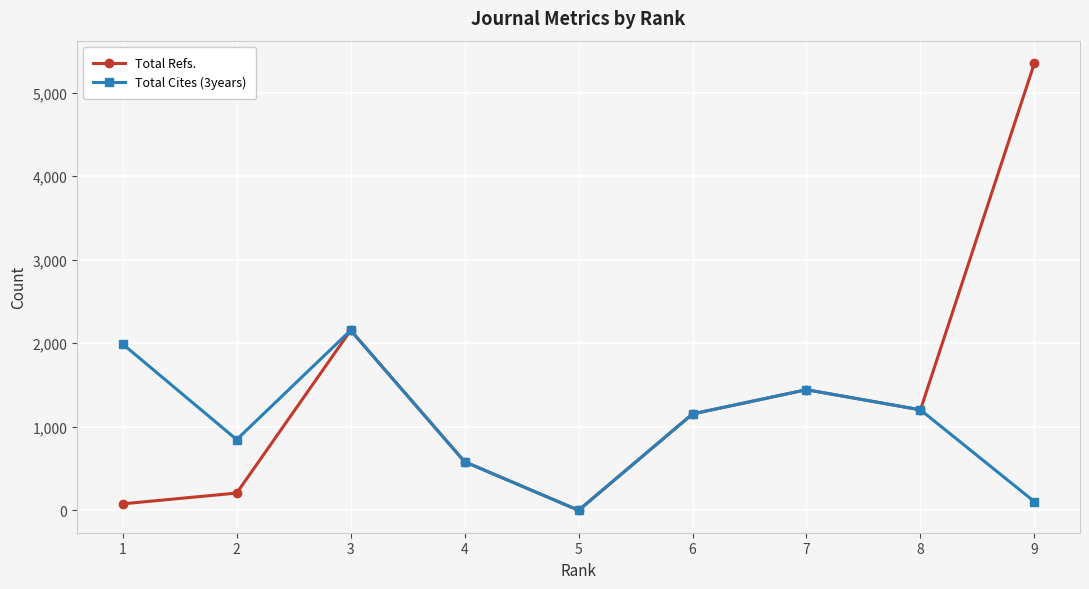

What is the difference between the Total Refs. values at 1 and 8?

1125